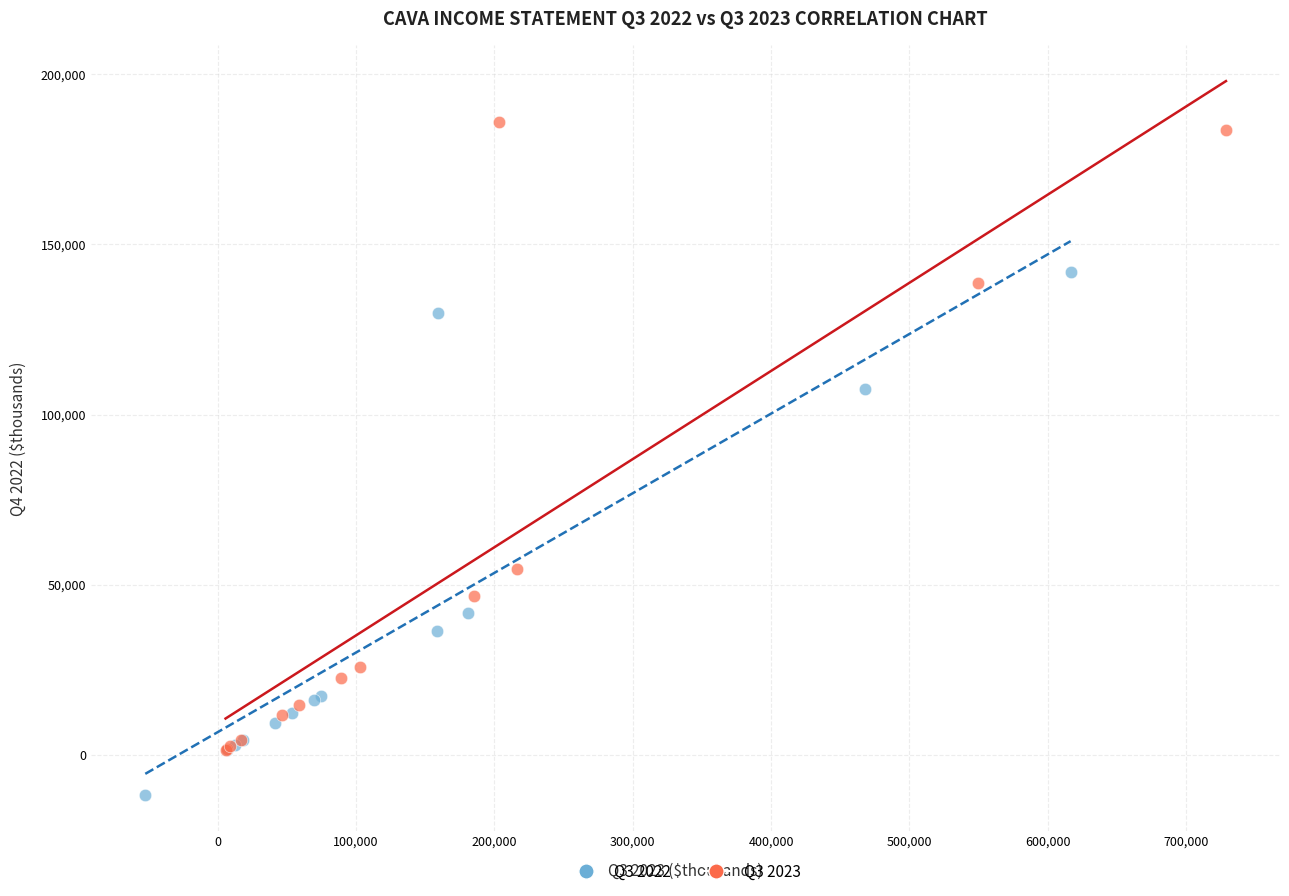

Which series contains the highest Y value?

Q3 2023